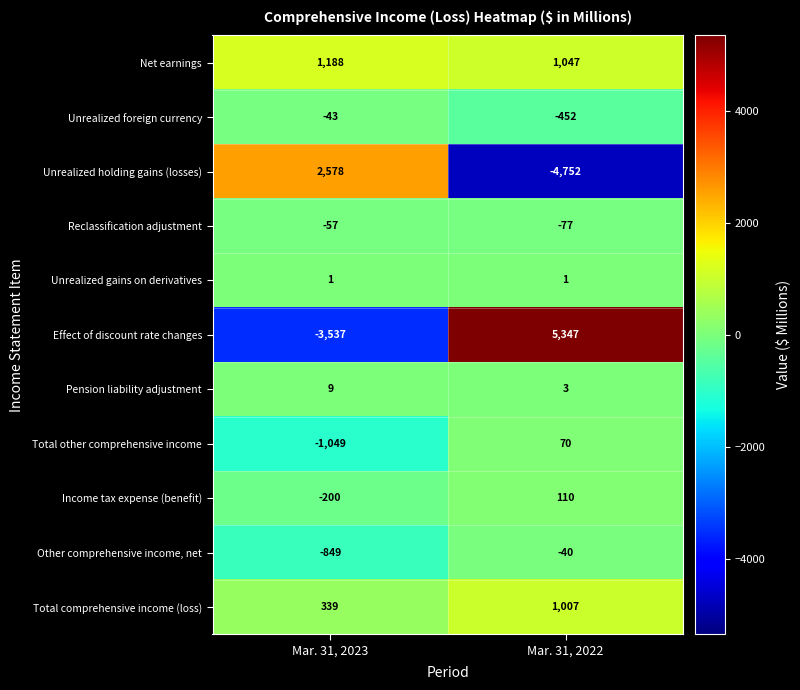

Which series has the widest spread of values?

Effect of discount rate changes